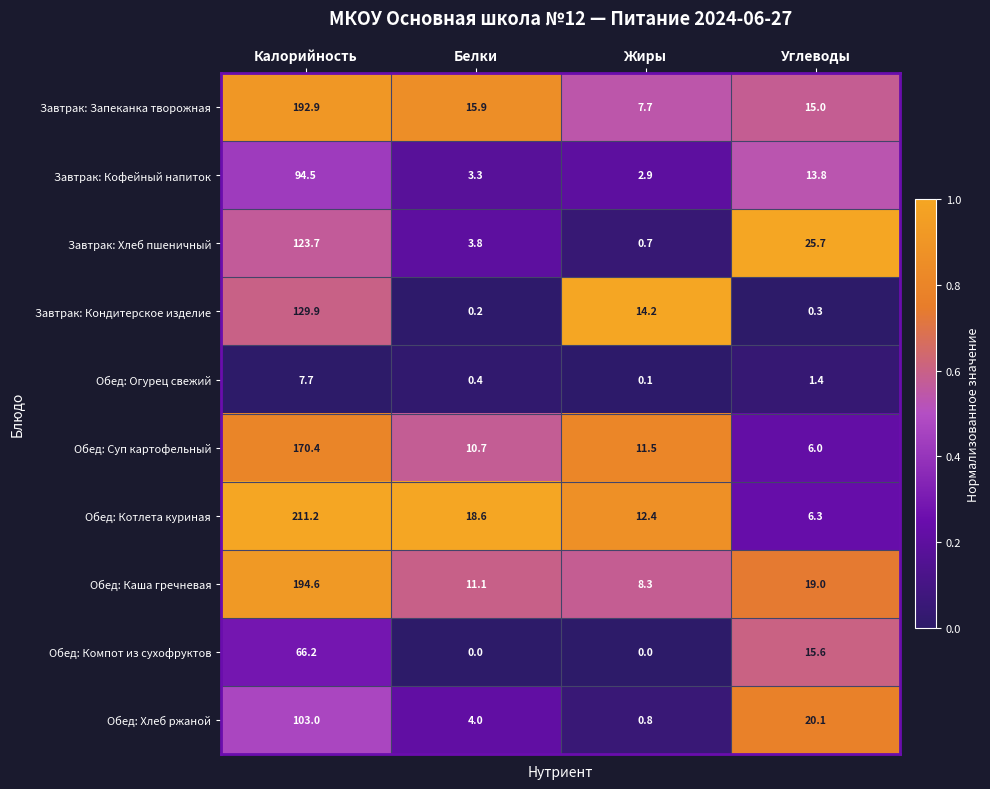

At which category is the sum across all series the highest?

Калорийность